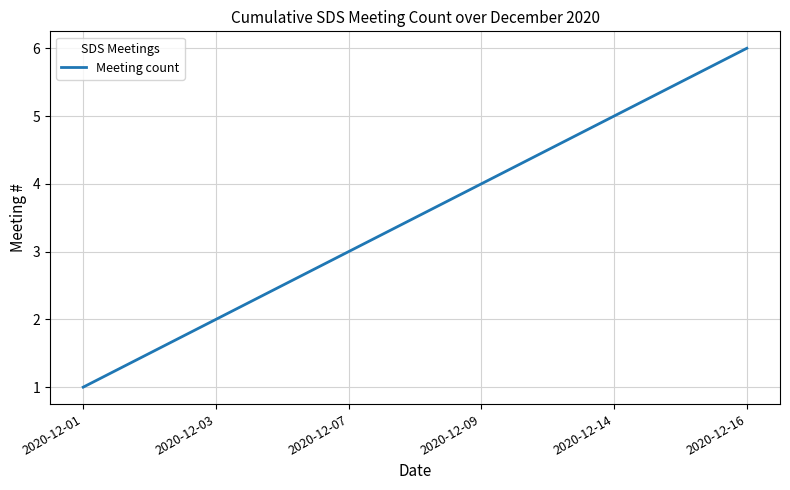

Reading right to left, list all the values displayed in this chart.

2020-12-16=6	2020-12-14=5	2020-12-09=4	2020-12-07=3	2020-12-03=2	2020-12-01=1